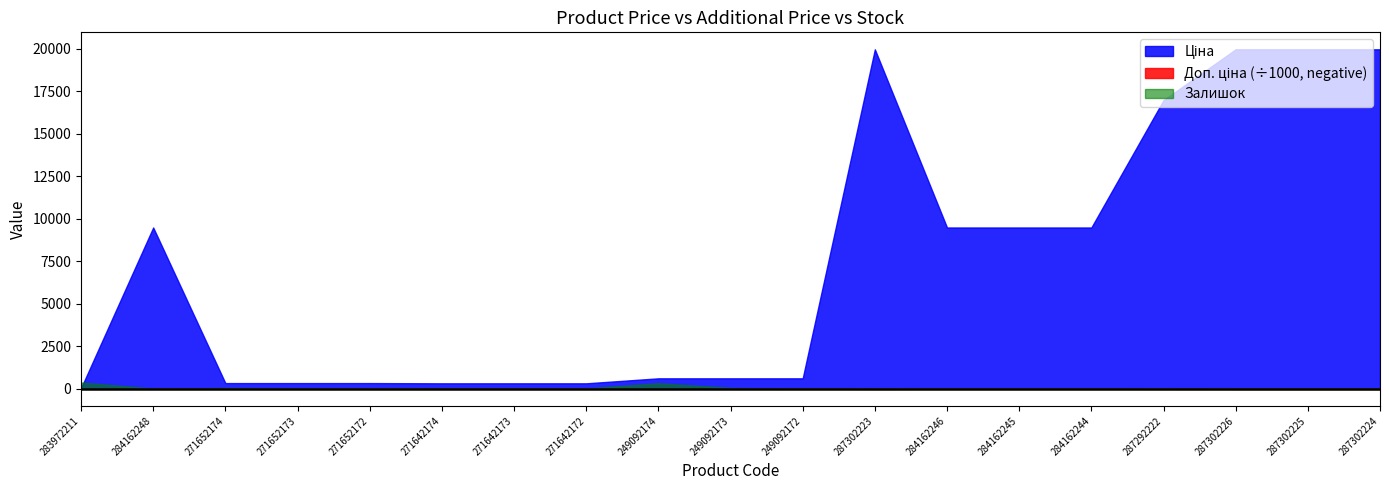

Which series has the largest total across all categories?

Доп. ціна